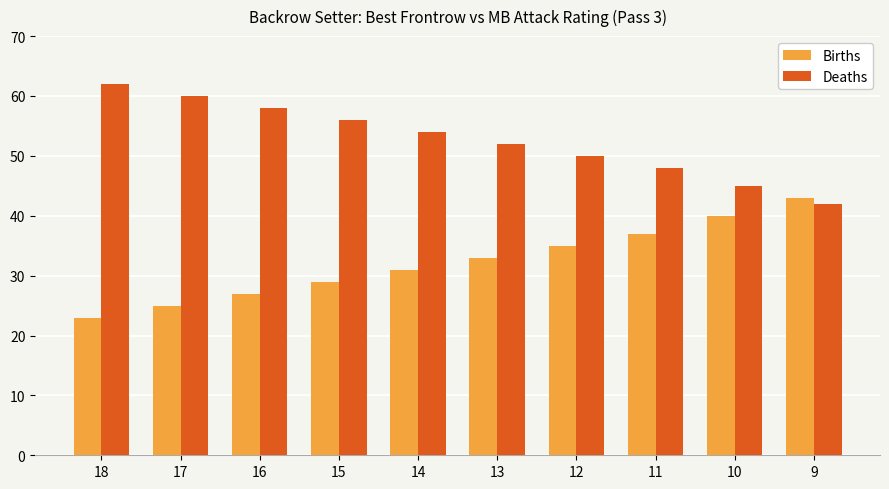

What is the maximum value shown in the chart?

62